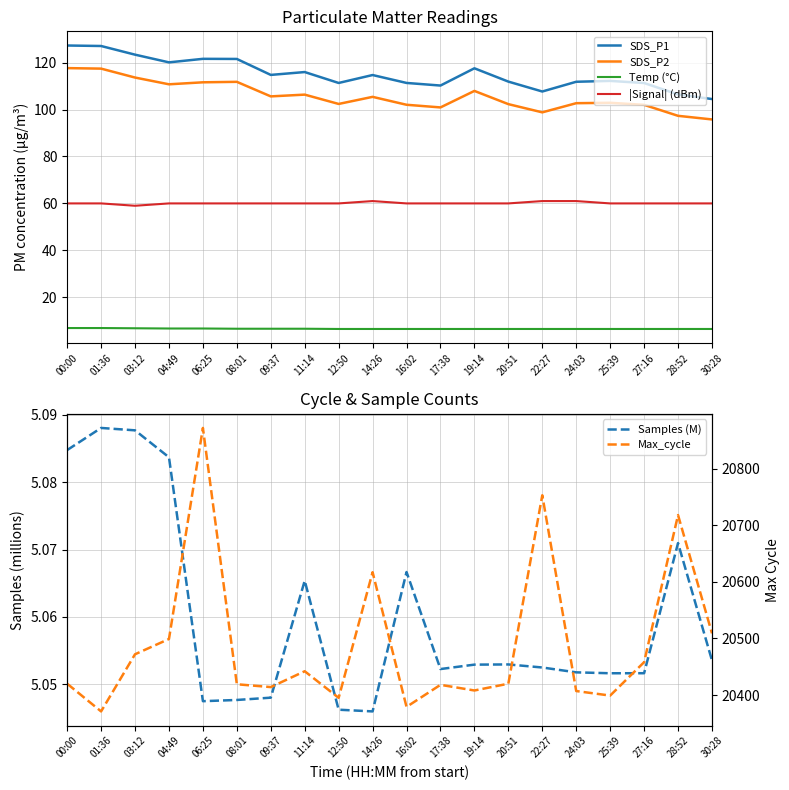

Reading left to right, transcribe all the data shown in this chart.

SDS_P1: 00:00=127.3	01:36=127.1	03:12=123.4	04:49=120.1	06:25=121.6	08:01=121.5	09:37=114.8	11:14=116.0	12:50=111.3	14:26=114.7	16:02=111.3	17:38=110.2	19:14=117.6	20:51=111.9	22:27=107.7	24:03=111.8	25:39=112.2	27:16=111.3	28:52=106.4	30:28=104.5
SDS_P2: 00:00=117.7	01:36=117.4	03:12=113.6	04:49=110.8	06:25=111.6	08:01=111.8	09:37=105.6	11:14=106.3	12:50=102.4	14:26=105.4	16:02=102.0	17:38=100.9	19:14=107.9	20:51=102.3	22:27=98.8	24:03=102.7	25:39=102.9	27:16=102.0	28:52=97.3	30:28=95.8
Temp (°C): 00:00=6.9	01:36=6.9	03:12=6.8	04:49=6.7	06:25=6.7	08:01=6.6	09:37=6.6	11:14=6.6	12:50=6.5	14:26=6.5	16:02=6.5	17:38=6.5	19:14=6.5	20:51=6.5	22:27=6.5	24:03=6.5	25:39=6.5	27:16=6.5	28:52=6.5	30:28=6.5
|Signal| (dBm): 00:00=60.0	01:36=60.0	03:12=59.0	04:49=60.0	06:25=60.0	08:01=60.0	09:37=60.0	11:14=60.0	12:50=60.0	14:26=61.0	16:02=60.0	17:38=60.0	19:14=60.0	20:51=60.0	22:27=61.0	24:03=61.0	25:39=60.0	27:16=60.0	28:52=60.0	30:28=60.0
Samples (M): 00:00=5.1	01:36=5.1	03:12=5.1	04:49=5.1	06:25=5.0	08:01=5.0	09:37=5.0	11:14=5.1	12:50=5.0	14:26=5.0	16:02=5.1	17:38=5.1	19:14=5.1	20:51=5.1	22:27=5.1	24:03=5.1	25:39=5.1	27:16=5.1	28:52=5.1	30:28=5.1
Max_cycle: 00:00=20420.0	01:36=20371.0	03:12=20472.0	04:49=20499.0	06:25=20872.0	08:01=20419.0	09:37=20414.0	11:14=20442.0	12:50=20395.0	14:26=20617.0	16:02=20379.0	17:38=20418.0	19:14=20408.0	20:51=20420.0	22:27=20753.0	24:03=20407.0	25:39=20399.0	27:16=20458.0	28:52=20718.0	30:28=20509.0